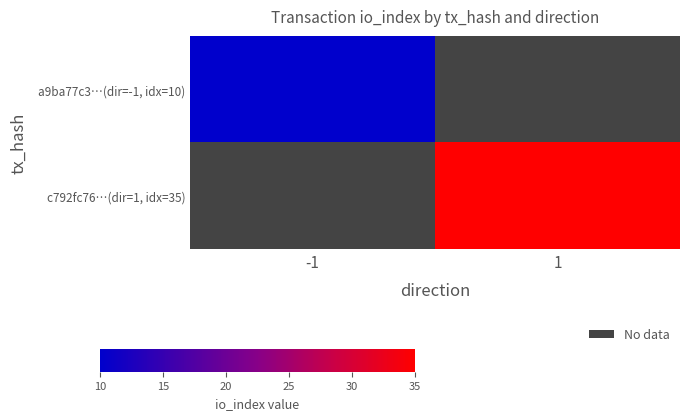

What is the smallest value displayed?

10.0